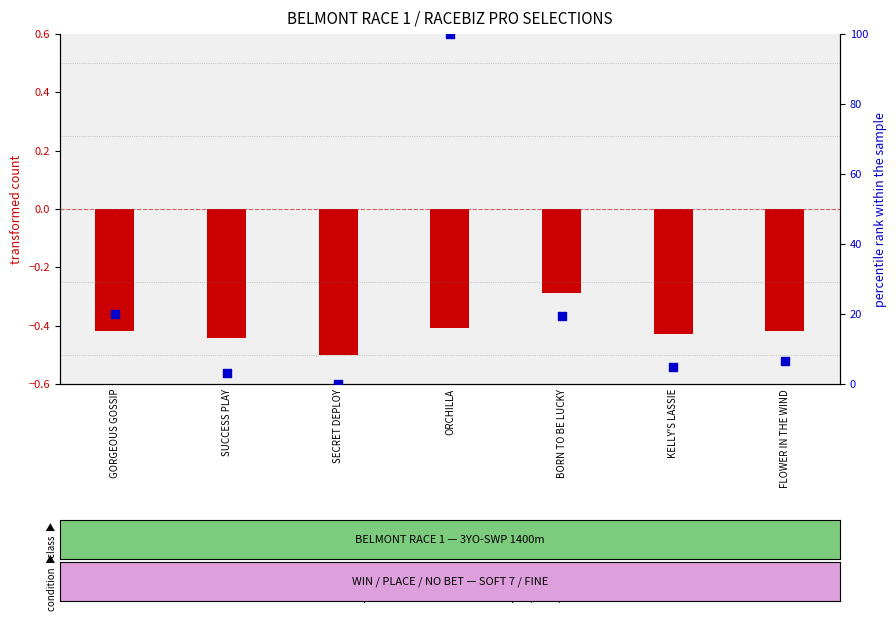

What is the ratio of the value at SUCCESS PLAY to the value at KELLY'S LASSIE?

0.7